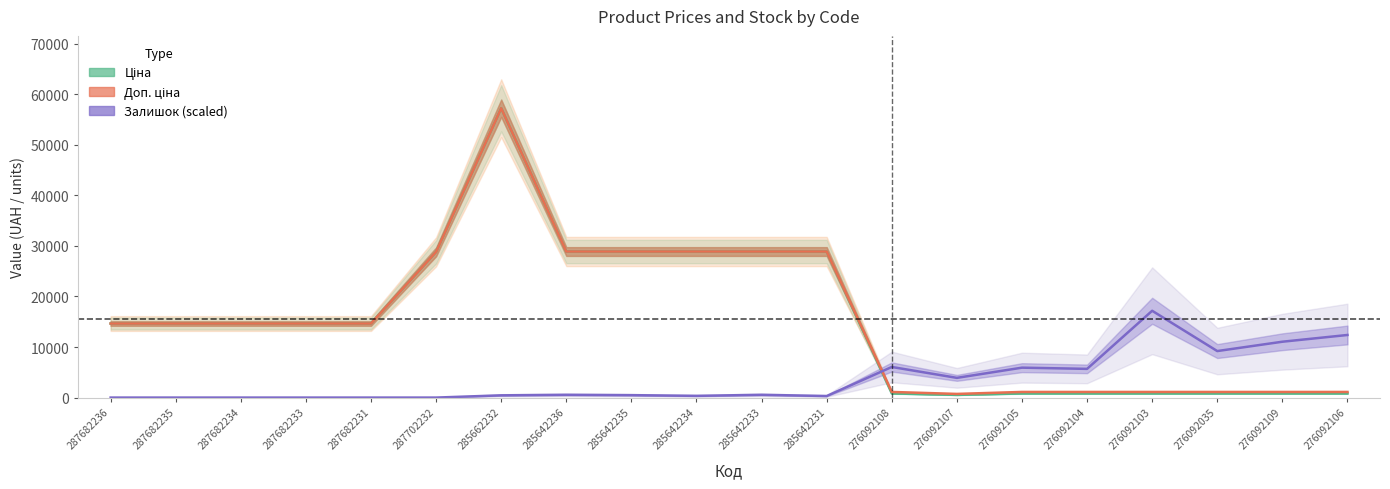

Does the chart display data point markers on the line(s)?

No